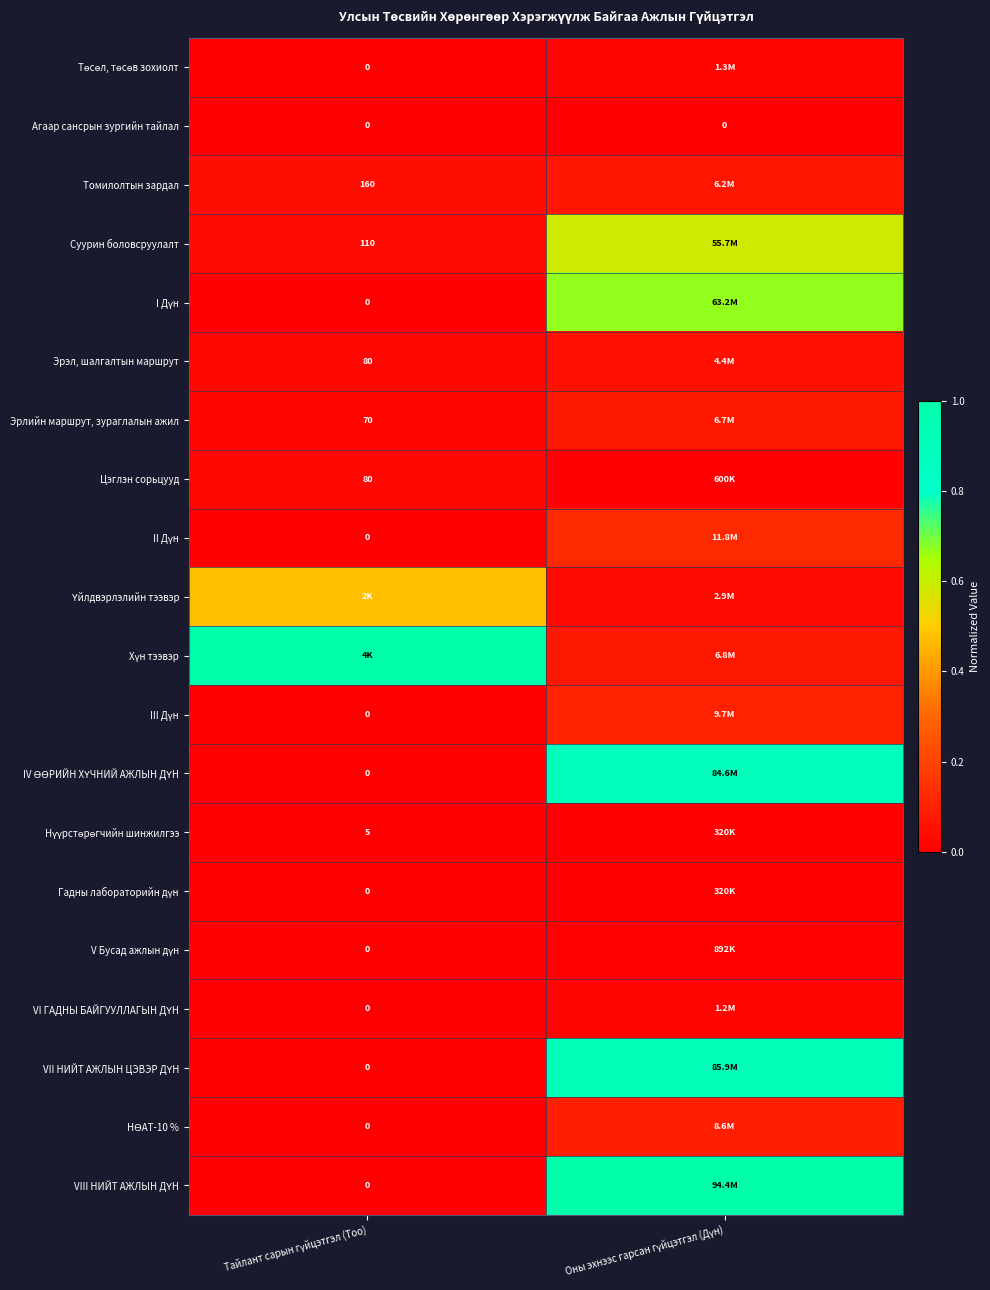

Rank the series by their maximum value, from highest to lowest.

Хүн тээвэр, VIII НИЙТ АЖЛЫН ДҮН, VII НИЙТ АЖЛЫН ЦЭВЭР ДҮН, IV ӨӨРИЙН ХҮЧНИЙ АЖЛЫН ДҮН, I Дүн, Суурин боловсруулалт, Үйлдвэрлэлийн тээвэр, II Дүн, III Дүн, НӨАТ-10 %, Эрлийн маршрут, зураглалын ажил, Томилолтын зардал, Эрэл, шалгалтын маршрут, Цэглэн сорьцууд, Төсөл, төсөв зохиолт, VI ГАДНЫ БАЙГУУЛЛАГЫН ДҮН, V Бусад ажлын дүн, Нүүрстөрөгчийн шинжилгээ, Гадны лабораторийн дүн, Агаар сансрын зургийн тайлал